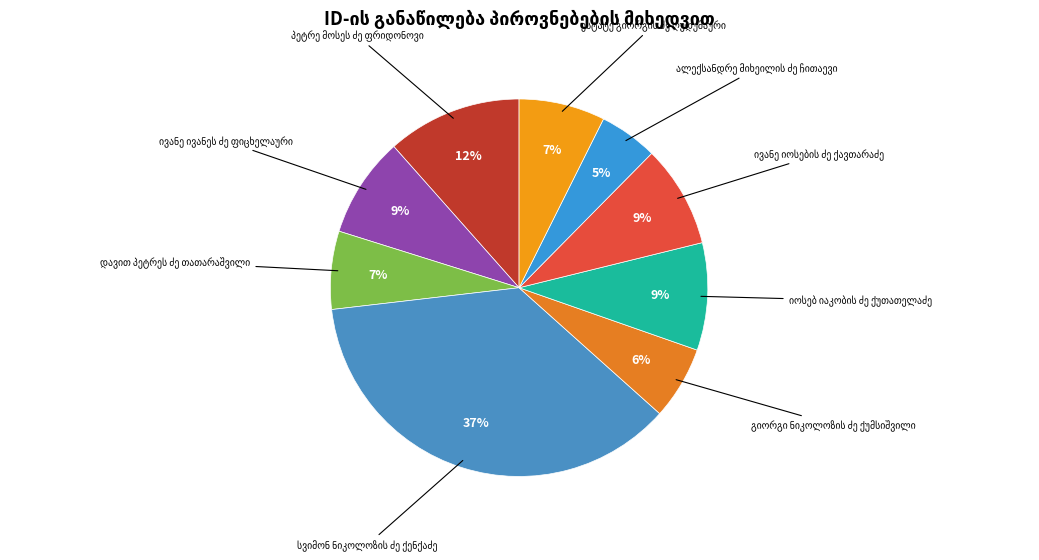

How many segments does this pie chart have?

9